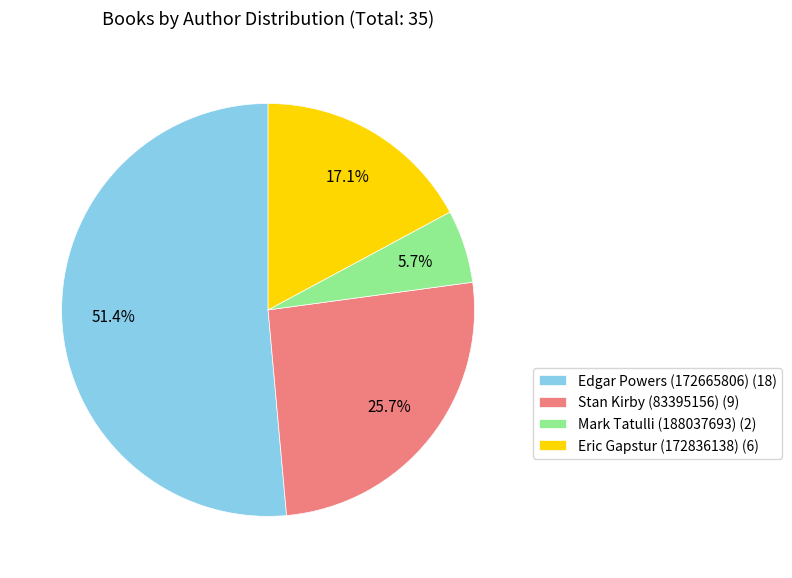

Is the sum of Stan Kirby (83395156) (9) and Mark Tatulli (188037693) (2) greater than half?

No